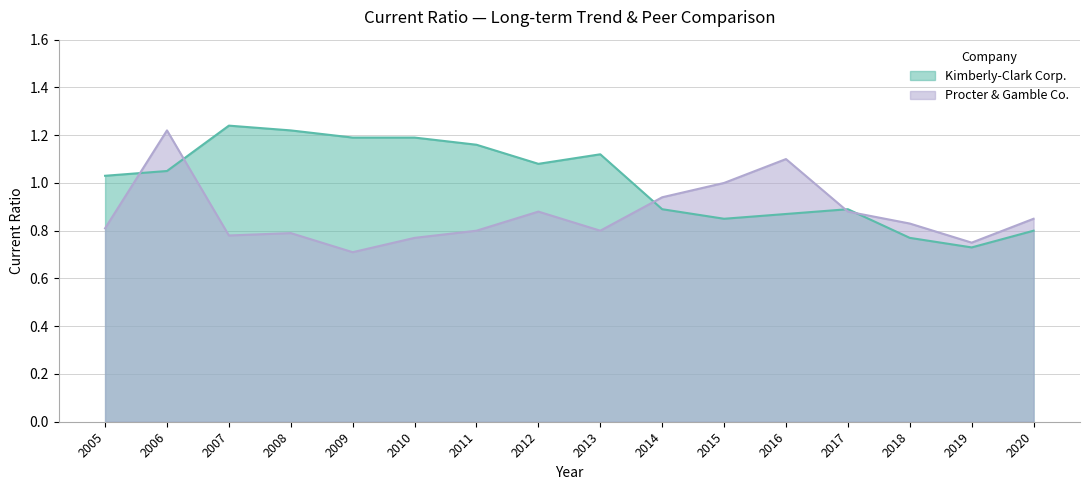

What is the lowest value of the Kimberly-Clark Corp. series?

0.7